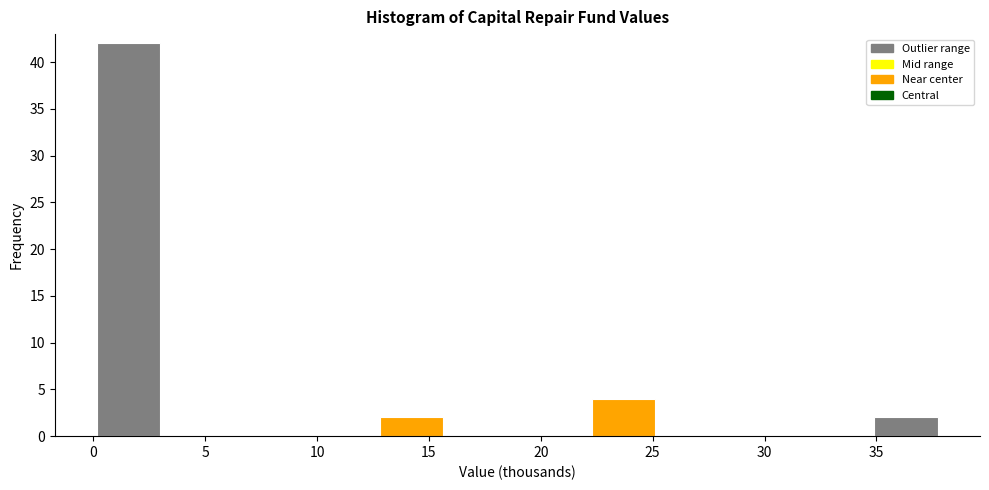

Reading left to right, transcribe this chart: for each bar, give the range it covers on the x-axis and its height. Neither the bar edges nor the heights are printed on the chart, so give them approximately, as read against the axes.

0.0 to 3.0: 42
3.0 to 6.5: 0
6.5 to 9.5: 0
9.5 to 12.5: 0
12.5 to 16.0: 2
16.0 to 19.0: 0
19.0 to 22.0: 0
22.0 to 25.5: 4
25.5 to 28.5: 0
28.5 to 31.5: 0
31.5 to 35.0: 0
35.0 to 38.0: 2